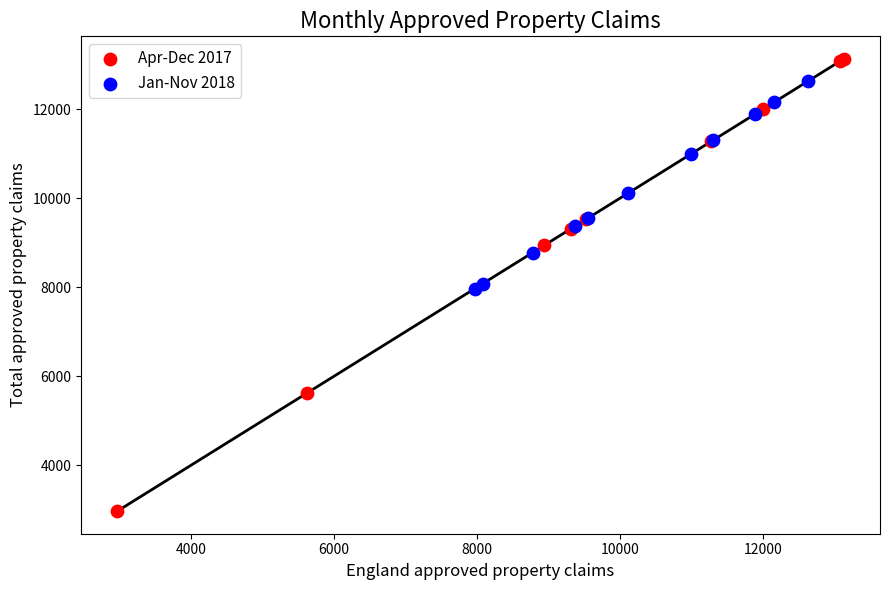

Which series contains the lowest Y value?

Apr-Dec 2017